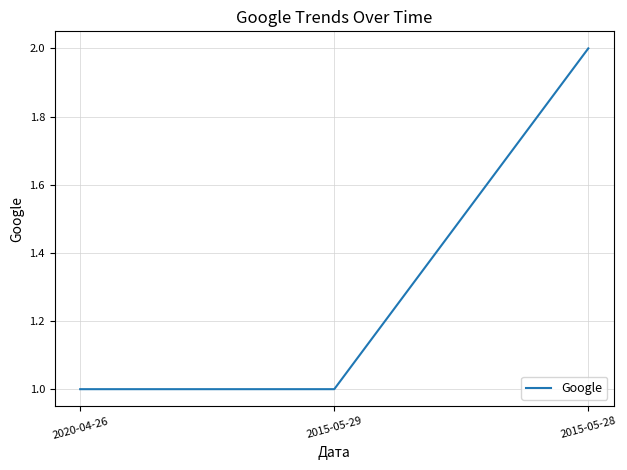

What is the difference between the maximum and second lowest values?

1